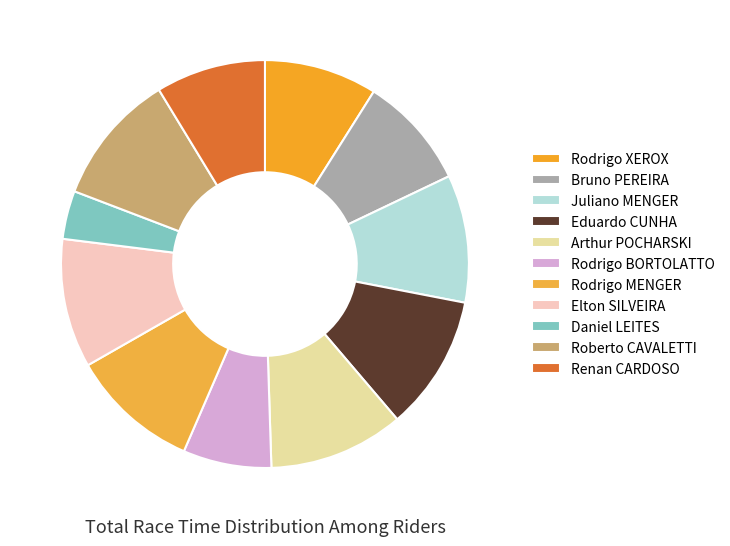

How many slices are in this pie chart?

11